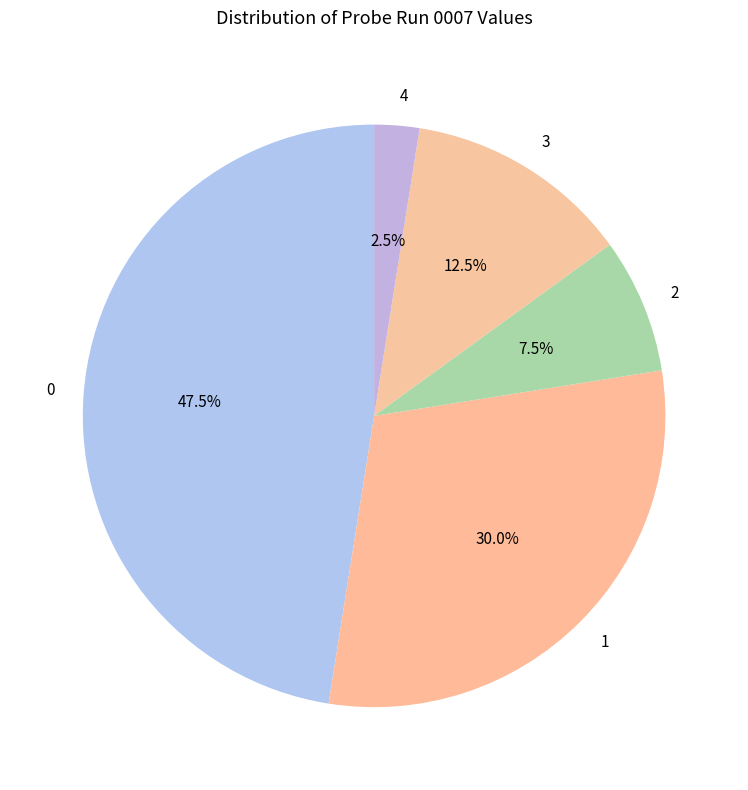

What percentage is NOT represented by 3?

87.5%